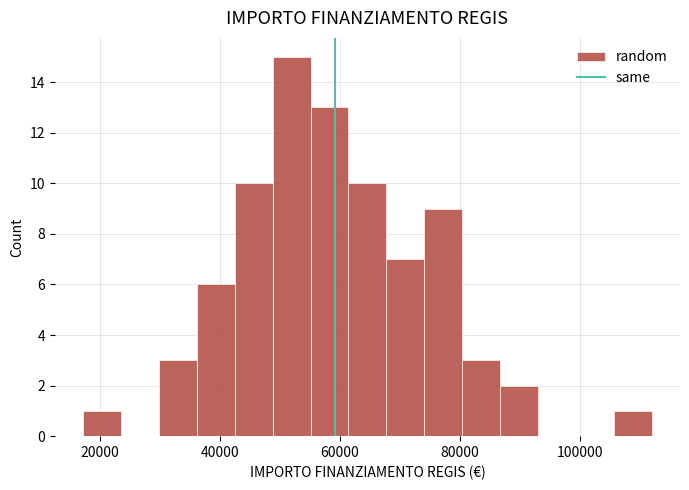

Read against the x-axis, roughly where is the centre of the tallest bar?

52000